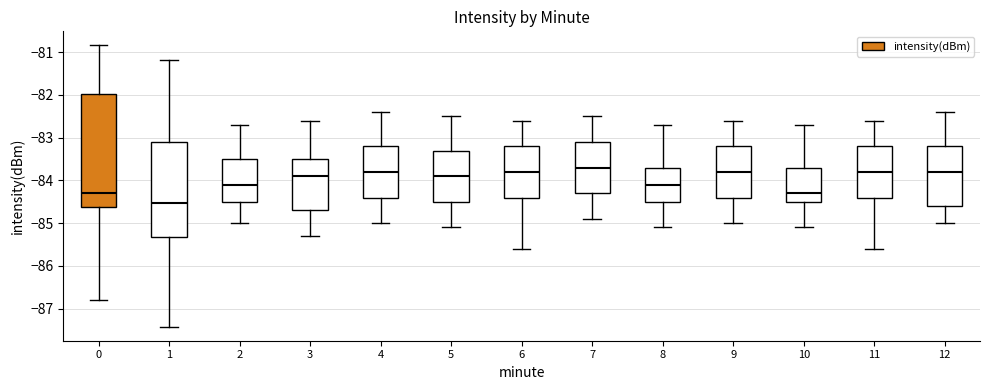

Where is the upper edge of the box at x = 1 on the y-axis? The values are not printed on the chart, so give them approximately, as read against the axis.

-83.1